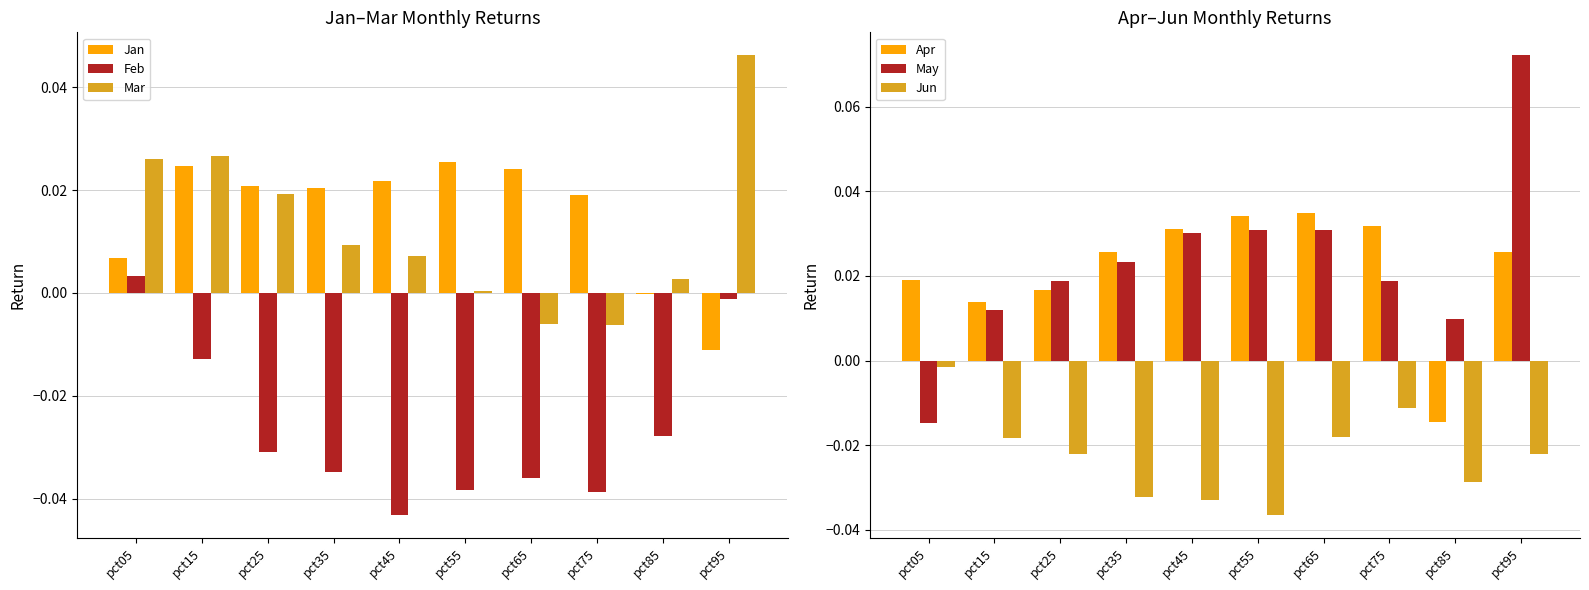

Reading right to left, extract all data points from this chart.

Jan: pct95=-0.0	pct85=-0.0	pct75=0.0	pct65=0.0	pct55=0.0	pct45=0.0	pct35=0.0	pct25=0.0	pct15=0.0	pct05=0.0
Feb: pct95=-0.0	pct85=-0.0	pct75=-0.0	pct65=-0.0	pct55=-0.0	pct45=-0.0	pct35=-0.0	pct25=-0.0	pct15=-0.0	pct05=0.0
Mar: pct95=0.0	pct85=0.0	pct75=-0.0	pct65=-0.0	pct55=0.0	pct45=0.0	pct35=0.0	pct25=0.0	pct15=0.0	pct05=0.0
Apr: pct95=0.0	pct85=-0.0	pct75=0.0	pct65=0.0	pct55=0.0	pct45=0.0	pct35=0.0	pct25=0.0	pct15=0.0	pct05=0.0
May: pct95=0.1	pct85=0.0	pct75=0.0	pct65=0.0	pct55=0.0	pct45=0.0	pct35=0.0	pct25=0.0	pct15=0.0	pct05=-0.0
Jun: pct95=-0.0	pct85=-0.0	pct75=-0.0	pct65=-0.0	pct55=-0.0	pct45=-0.0	pct35=-0.0	pct25=-0.0	pct15=-0.0	pct05=-0.0